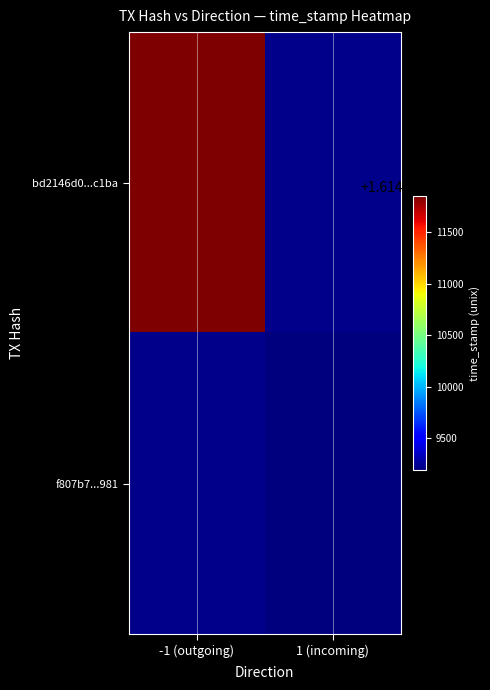

Which series has the widest spread of values?

bd2146d0...c1ba